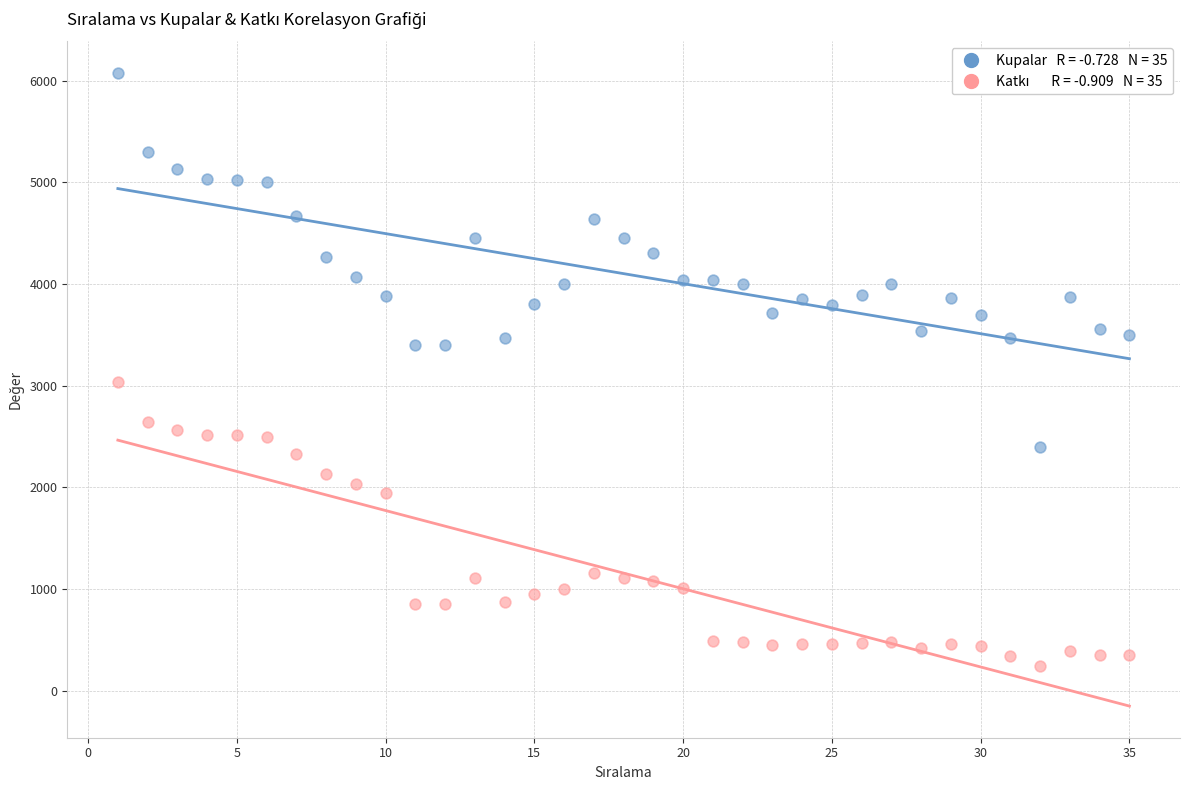

Across all series, what Y value is closest to 3157?

3037